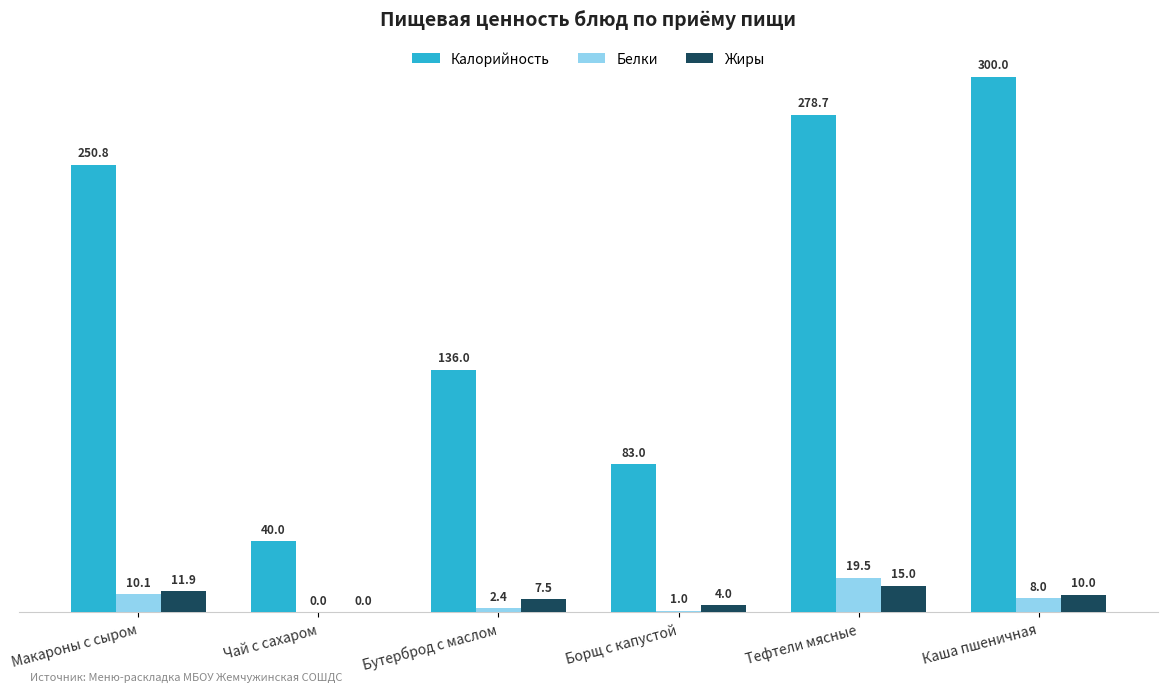

Reading left to right, what are all the values shown in this chart?

Калорийность: 250.8	40.0	136.0	83.0	278.7	300.0
Белки: 10.1	0.0	2.4	1.0	19.5	8.0
Жиры: 11.9	0.0	7.5	4.0	15.0	10.0